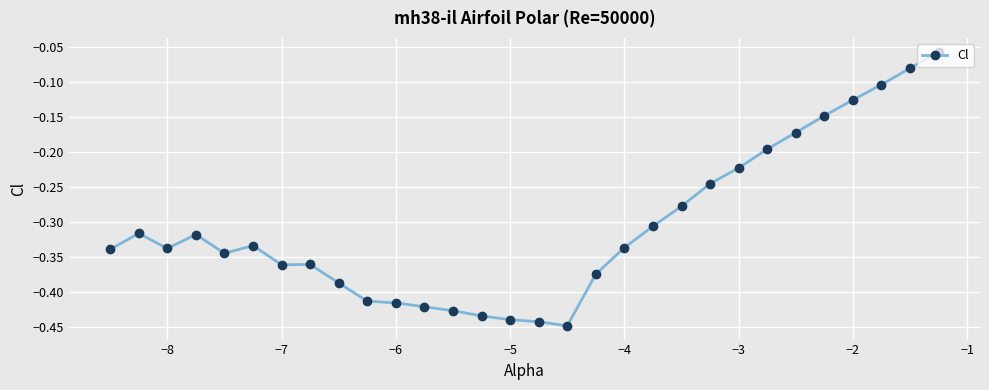

How many distinct data groups are displayed?

1